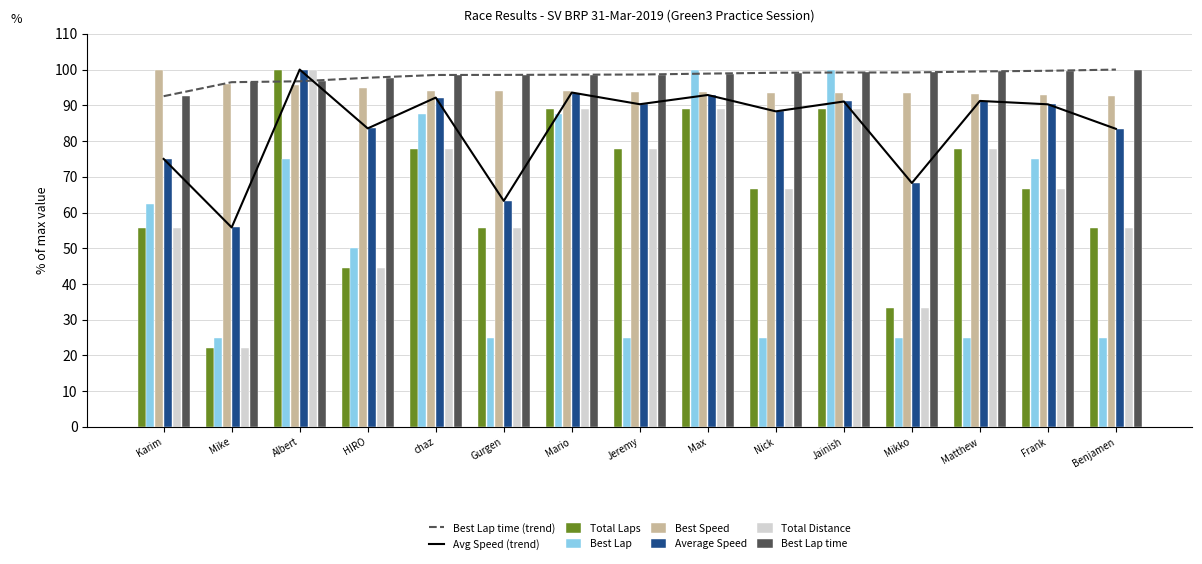

What is the value of the Best Lap time bar at the 11th from the left?

99.2